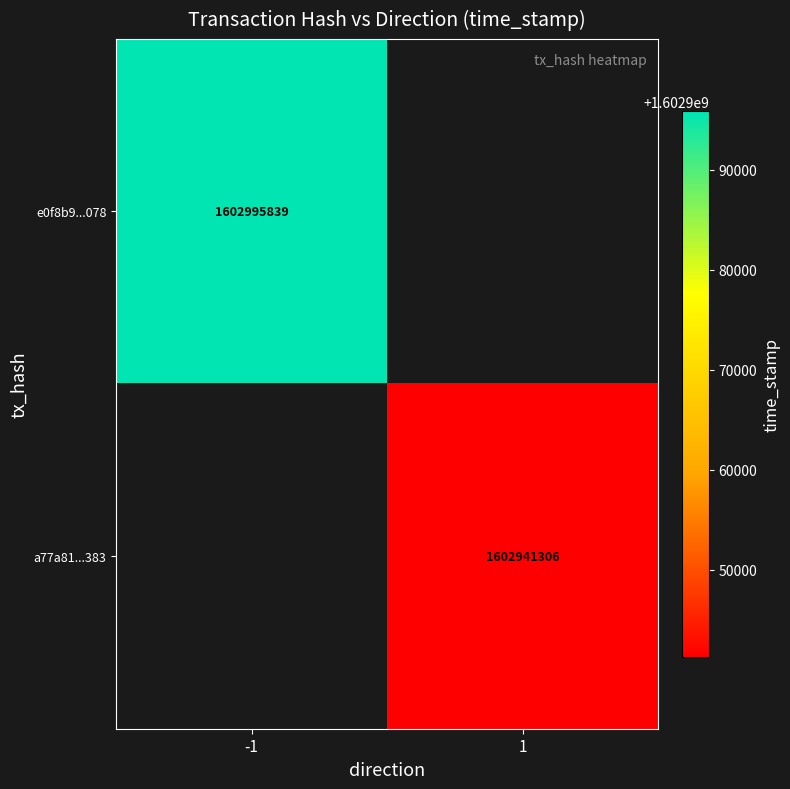

The e0f8b9...078 series shows 2533957362 at -1. True or false?

False